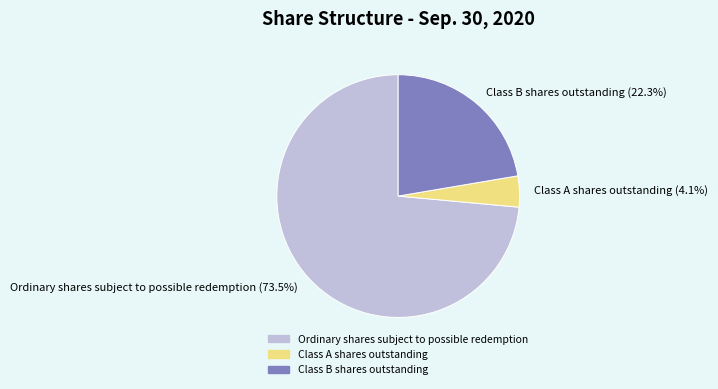

To the nearest percent, what percentage of the pie is Class B shares outstanding?

22%